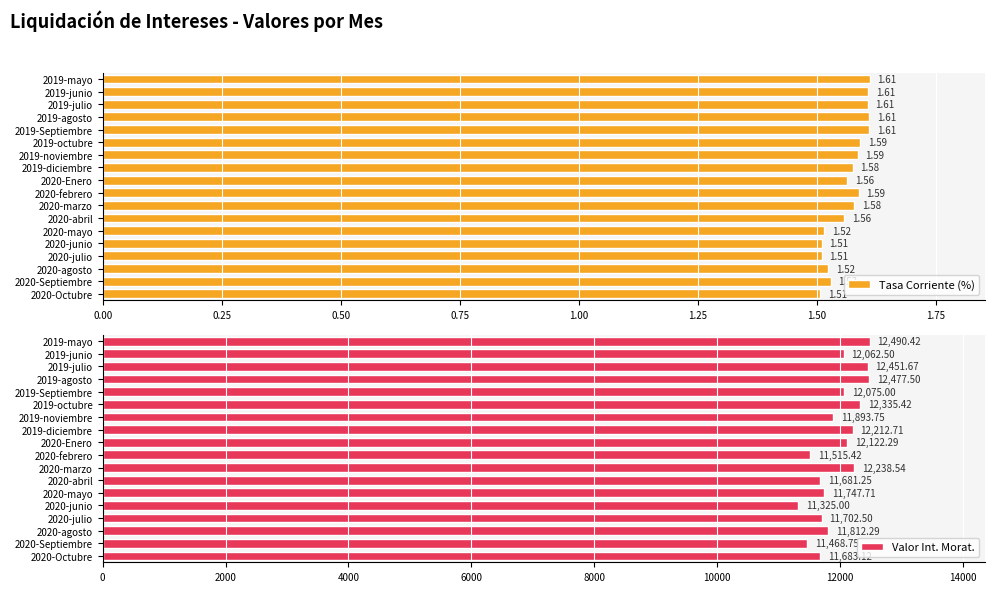

Which series has the largest total across all categories?

Valor Int. Morat.